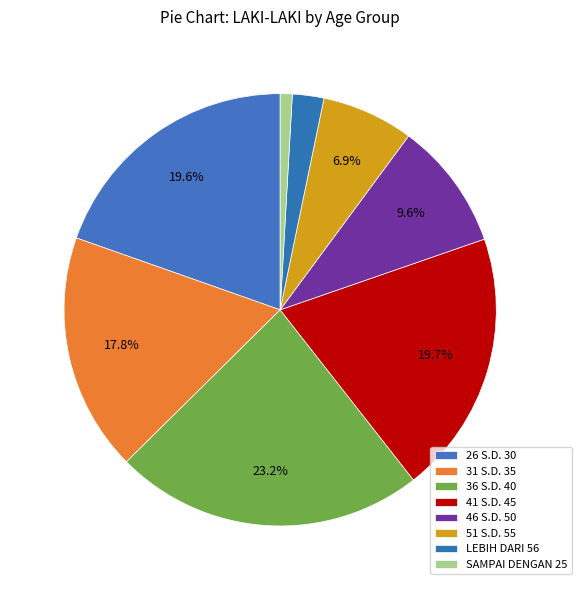

Does 36 S.D. 40 represent more than half of the total?

No